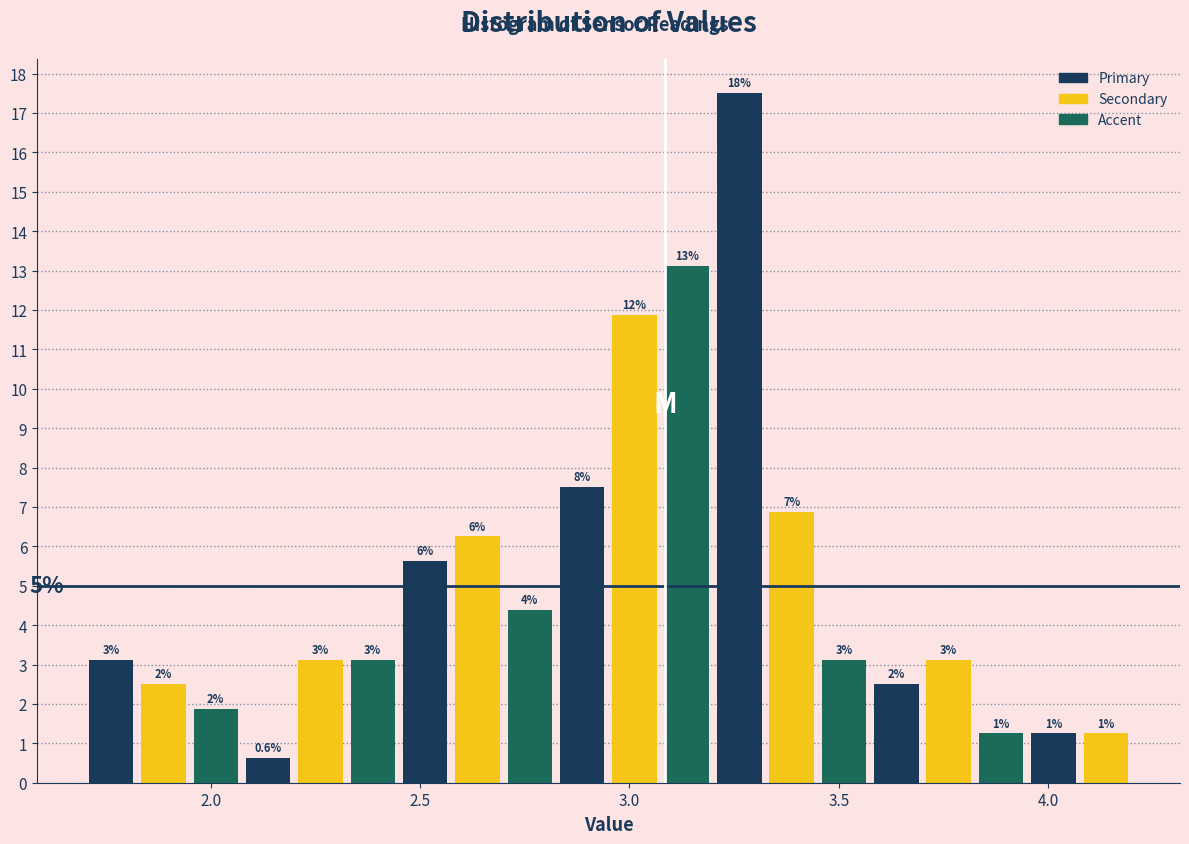

Read against the x-axis, roughly where is the centre of the tallest bar?

3.25